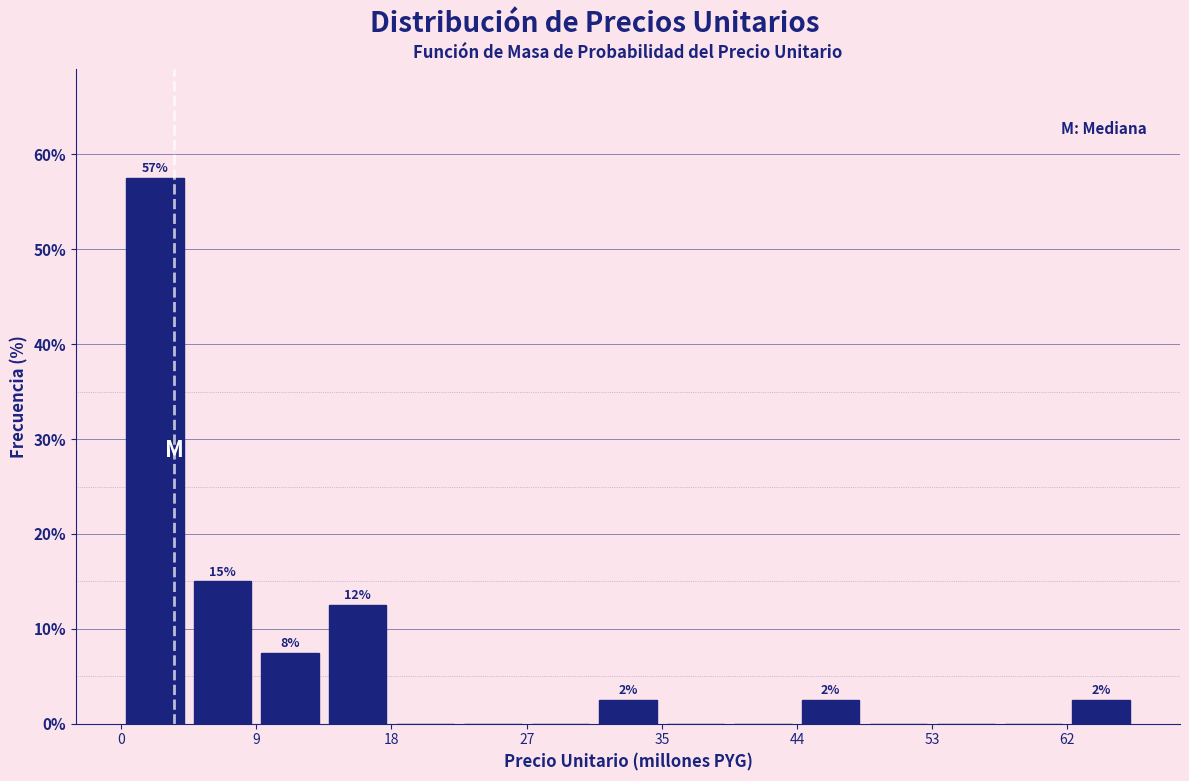

Over which range of the x-axis is the bar tallest?

0 to 4